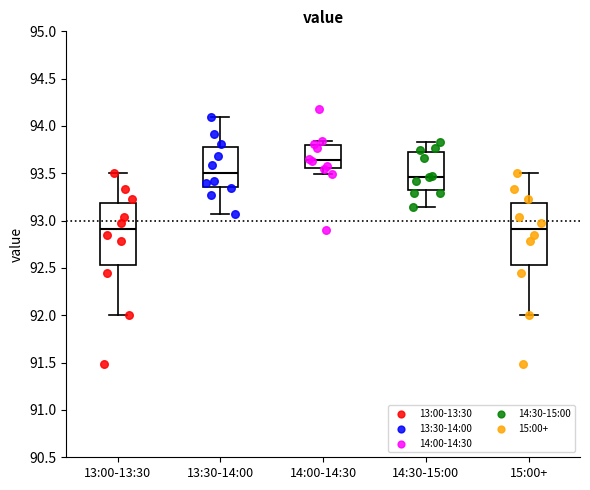

Where is the upper edge of the box for 14:30-15:00 on the y-axis? The values are not printed on the chart, so give them approximately, as read against the axis.

93.75